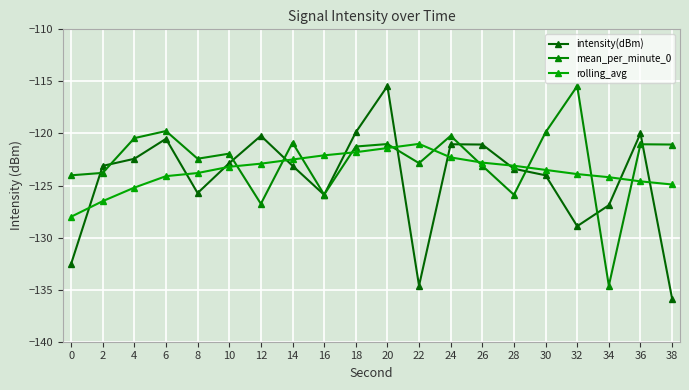

Which has a higher value, 8 or 32?

8